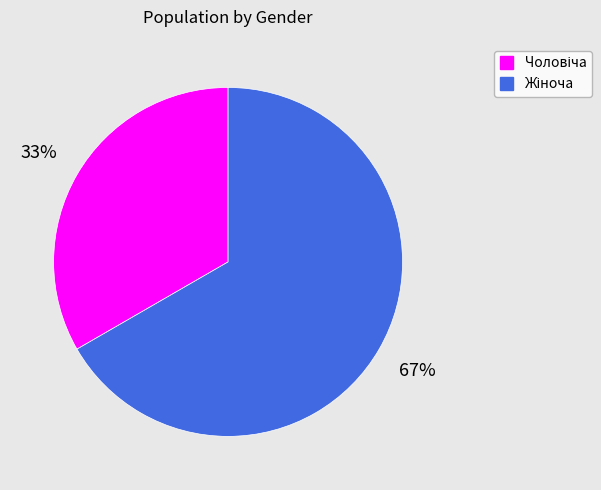

To the nearest percent, what is the average slice percentage?

50%